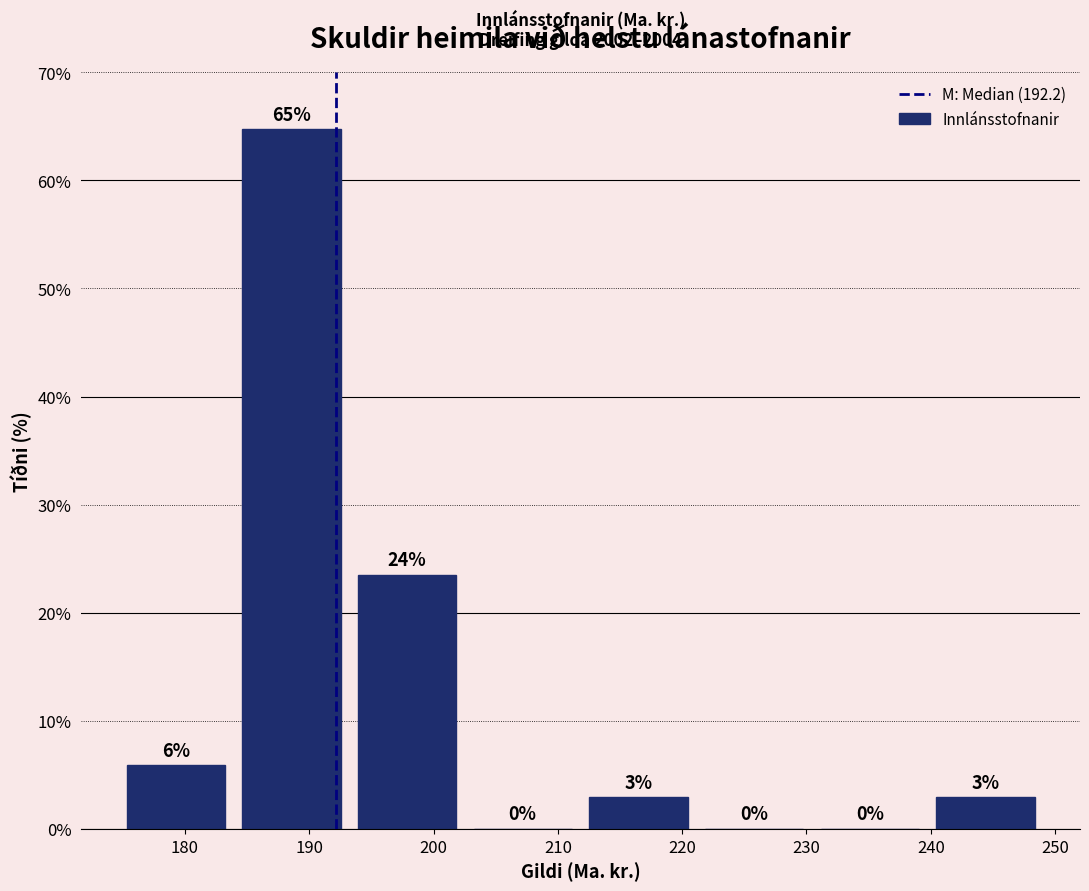

Over which range of the x-axis is the bar tallest?

184 to 193